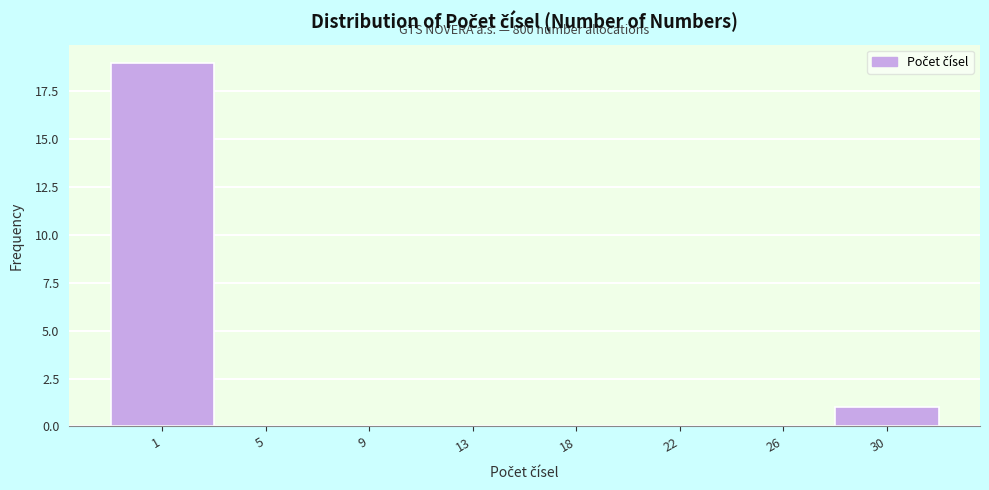

Reading left to right, transcribe all the data shown in this chart.

1=19	5=0	9=0	13=0	18=0	22=0	26=0	30=1